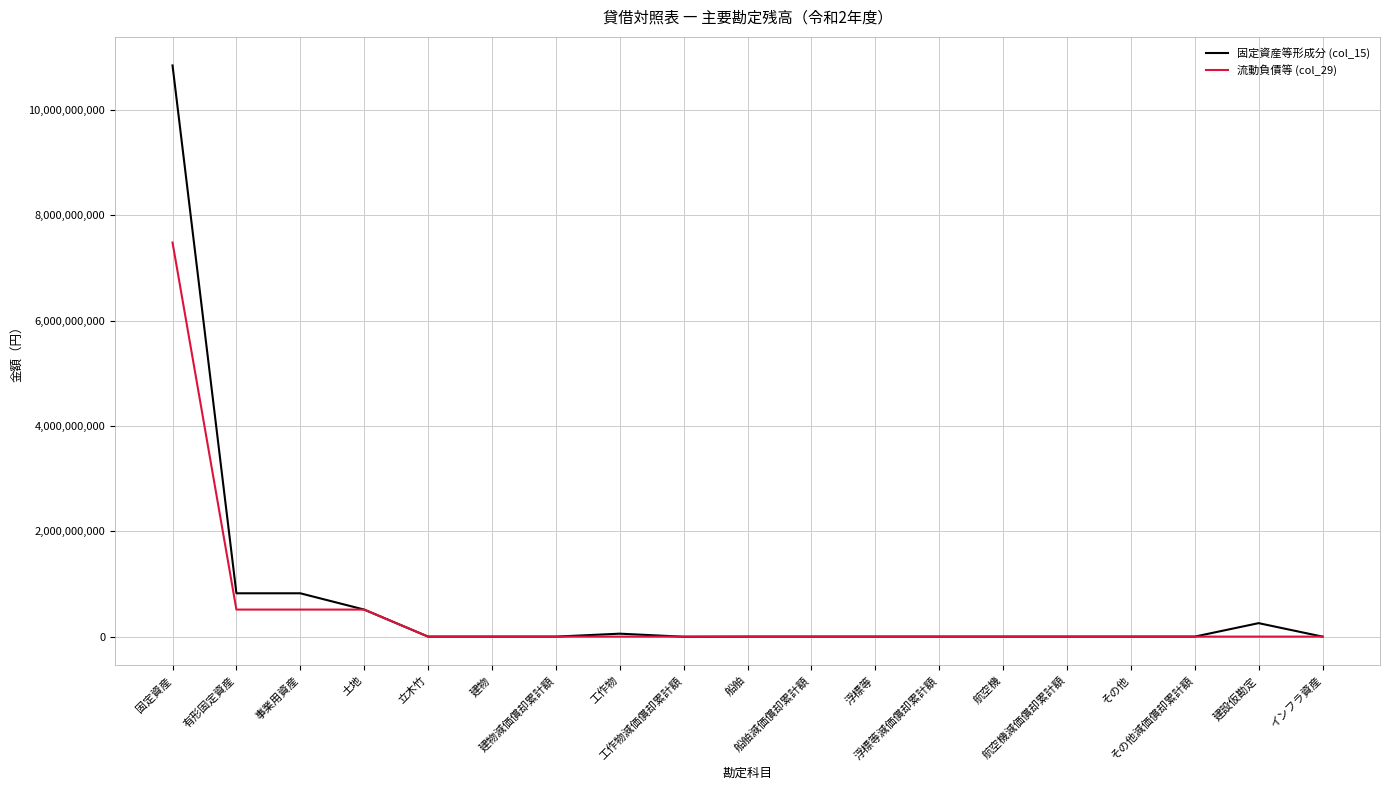

What is the lowest value of the 固定資産等形成分 (col_15) series?

-2232144